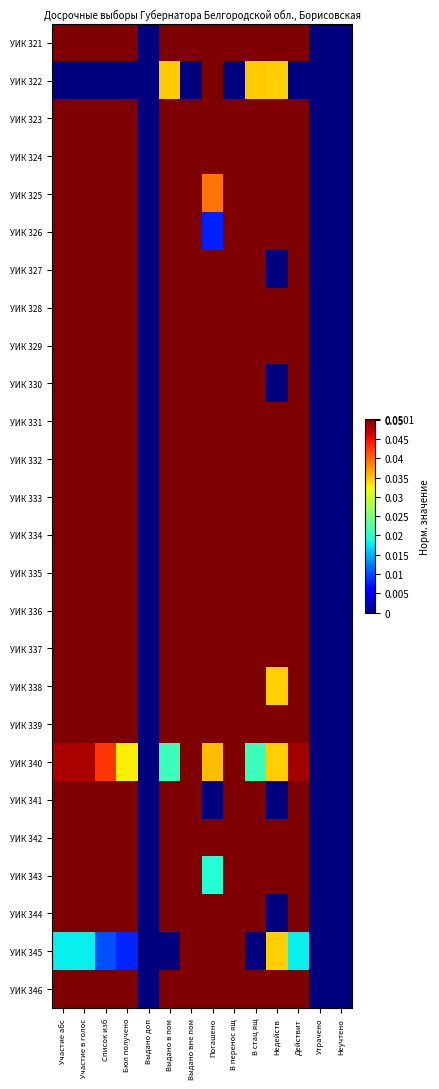

List the series in order of their peak value, highest first.

УИК 323, УИК 329, УИК 331, УИК 333, УИК 344, УИК 332, УИК 328, УИК 335, УИК 334, УИК 338, УИК 330, УИК 346, УИК 336, УИК 327, УИК 343, УИК 325, УИК 324, УИК 326, УИК 341, УИК 342, УИК 339, УИК 337, УИК 321, УИК 340, УИК 322, УИК 345